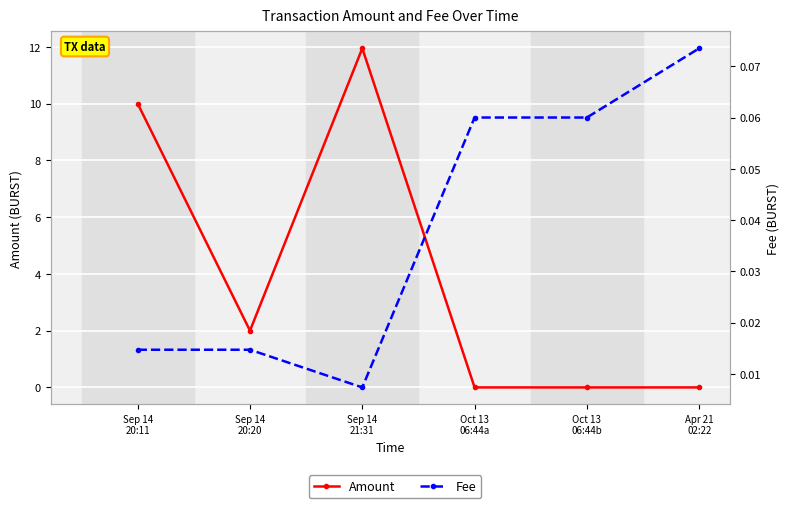

Reading right to left, transcribe all the data shown in this chart.

Amount: 0.0	0.0	0.0	11.9	2.0	10.0
Fee: 0.1	0.1	0.1	0.0	0.0	0.0